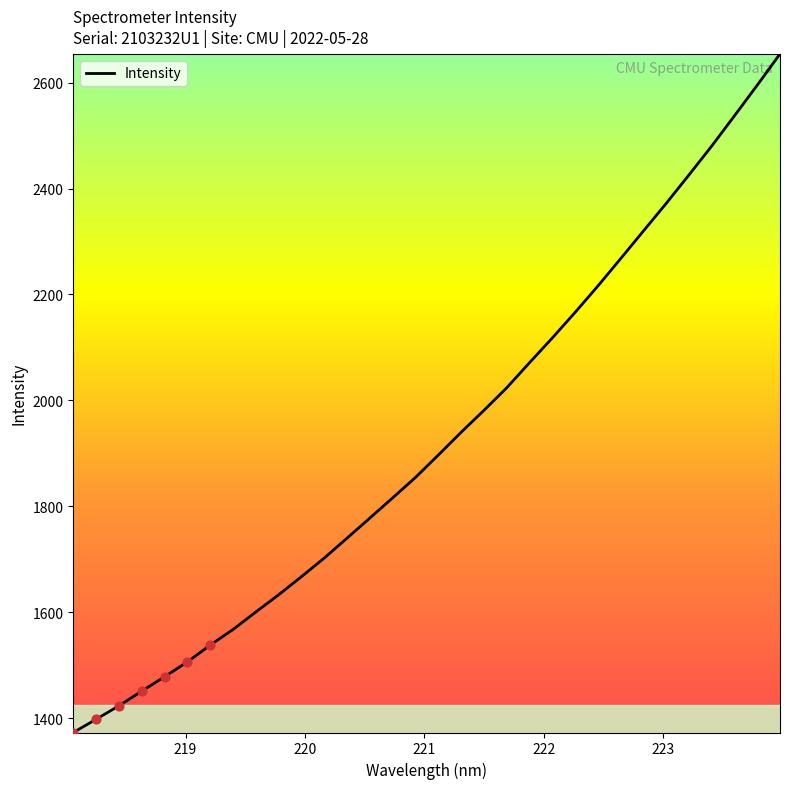

What is the minimum value shown in the chart?

1372.6